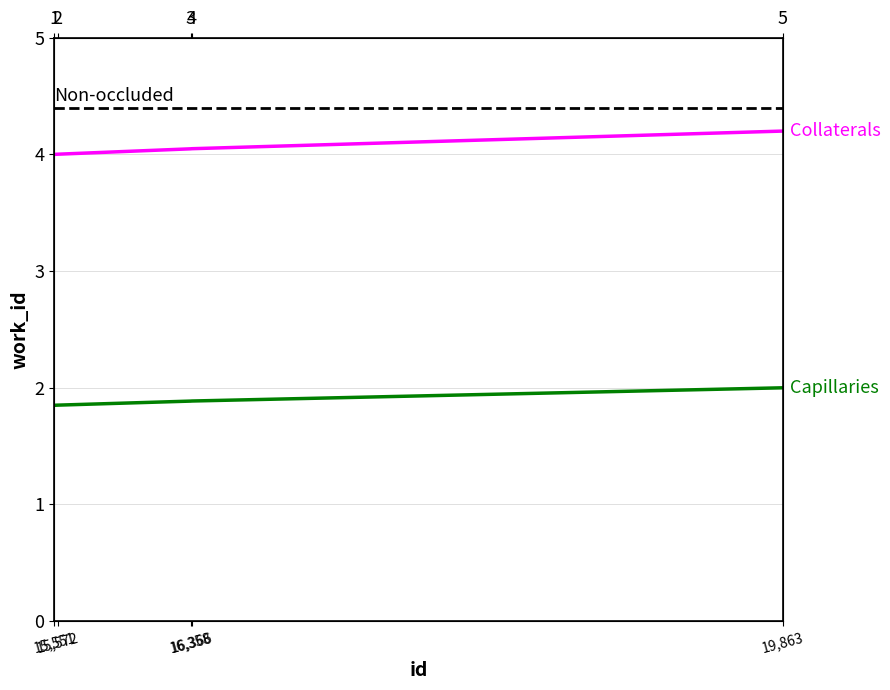

How many values exceed 4?

4